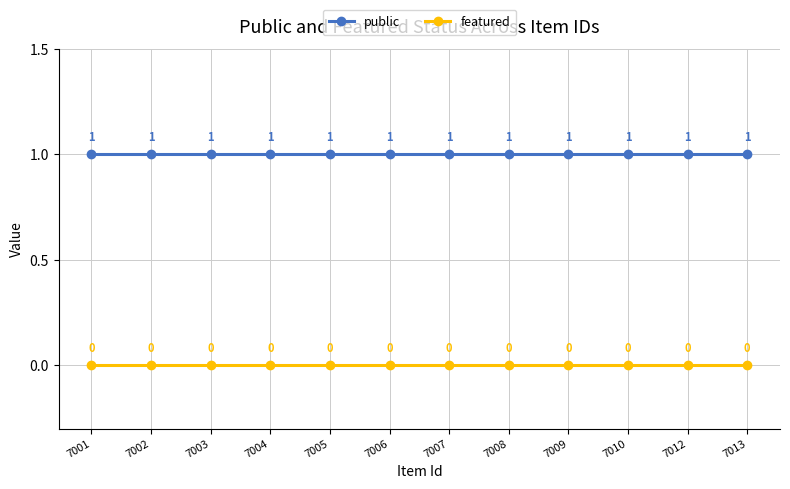

At how many categories does at least one series exceed 0?

12